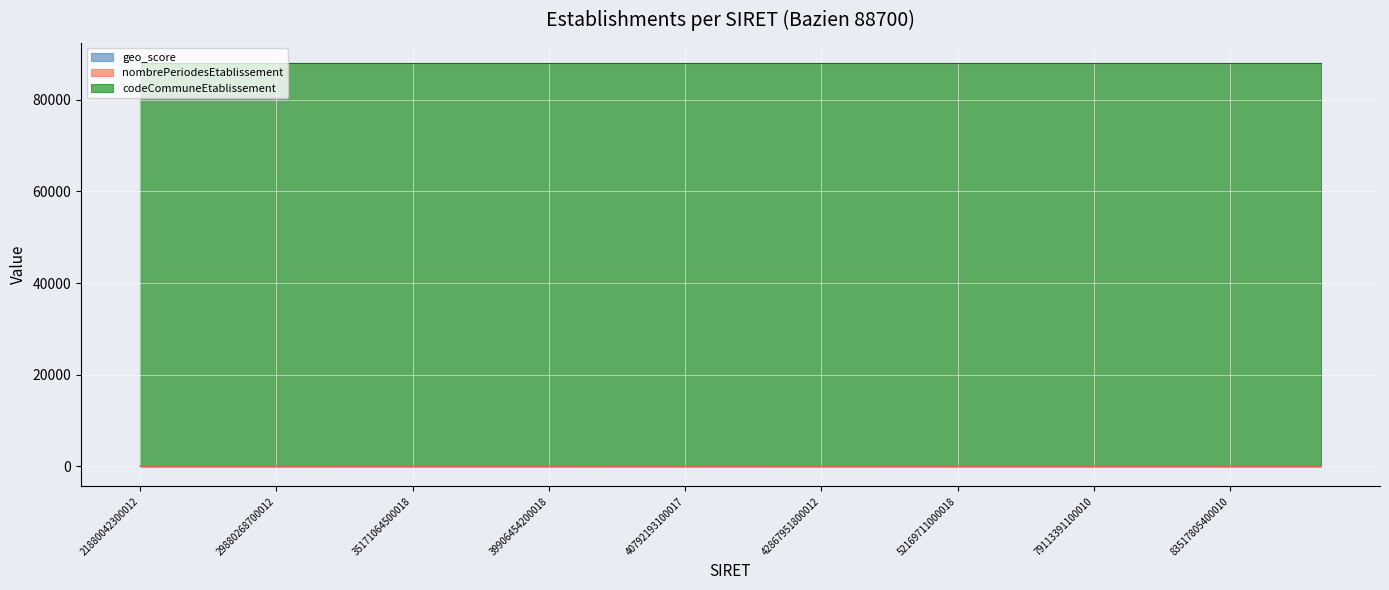

What is the greatest value displayed?

88042.0